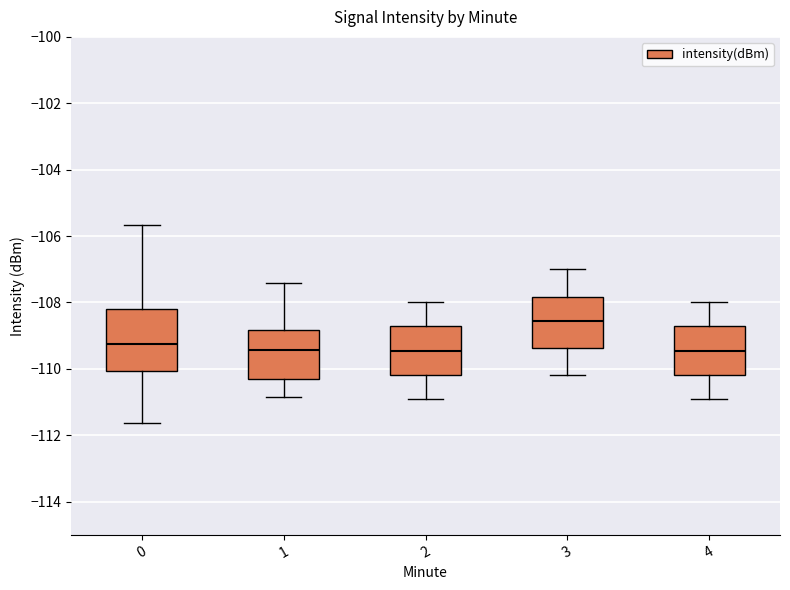

Where does the median line of the box at x = 4 sit on the y-axis? The values are not printed on the chart, so give them approximately, as read against the axis.

-109.4